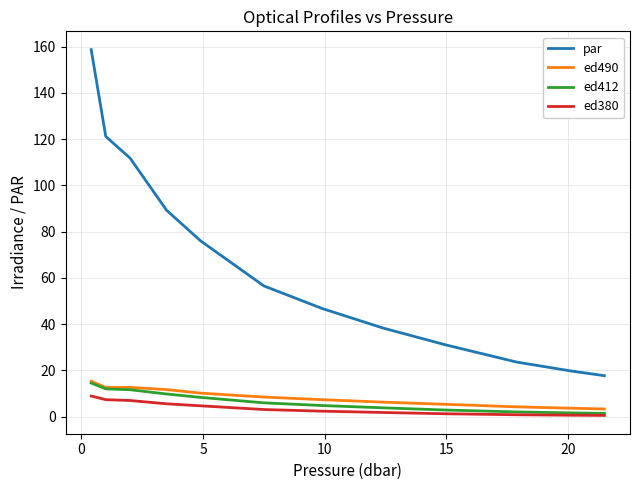

True or false: ed490 and par intersect in this chart.

False